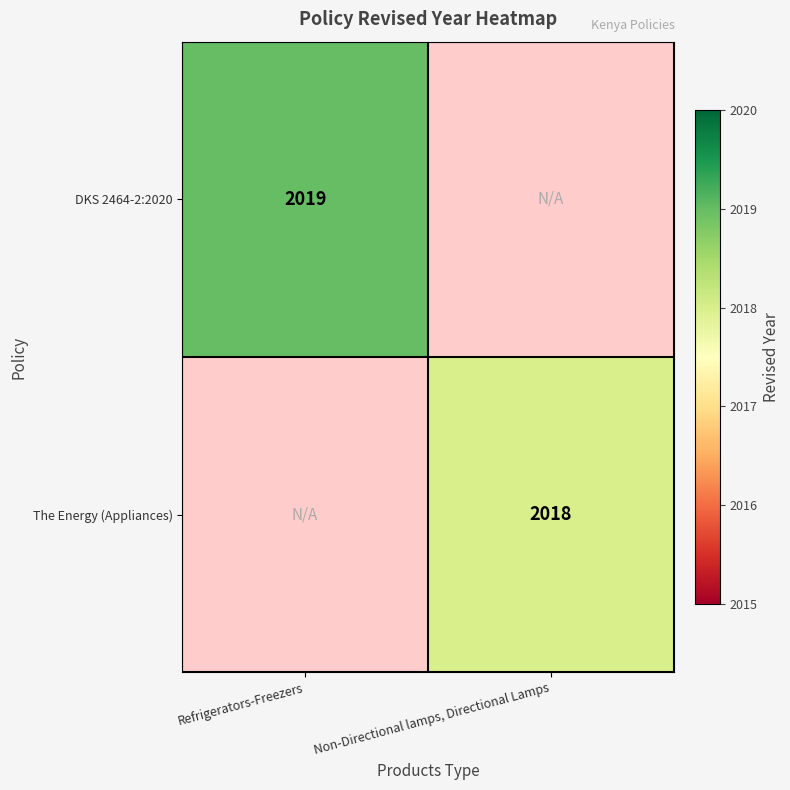

The The Energy (Appliances) series shows 3381.5 at Non-Directional lamps, Directional Lamps. True or false?

False